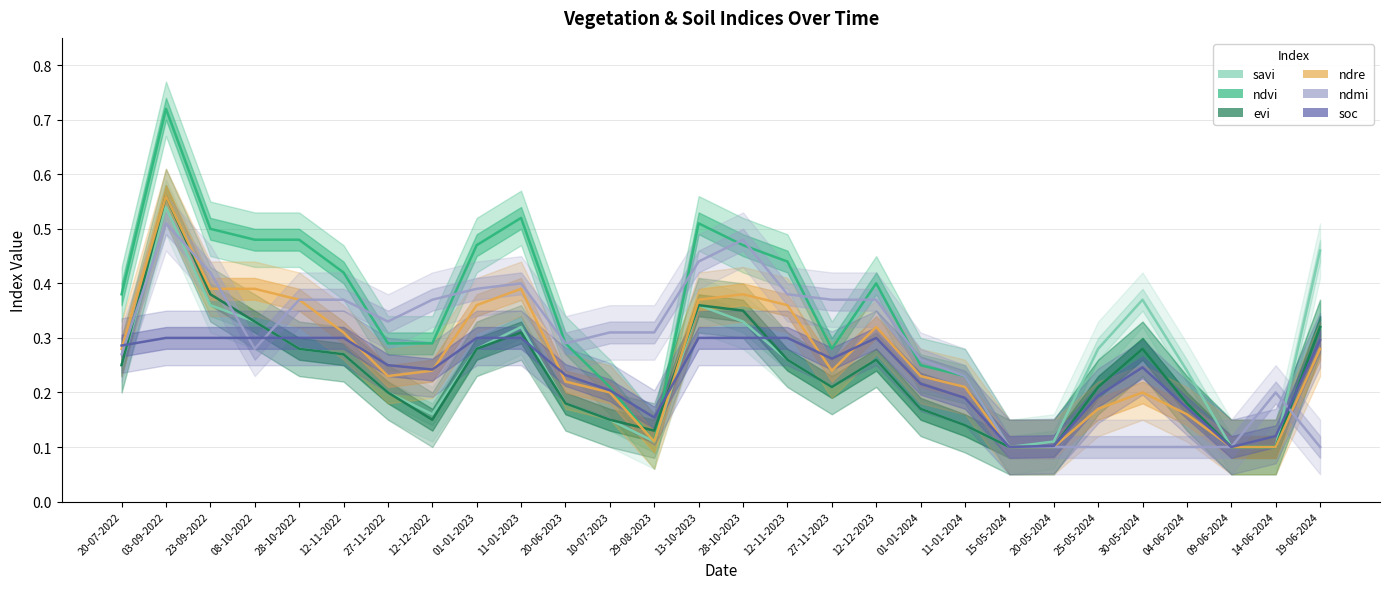

Which series has the largest total across all categories?

ndvi